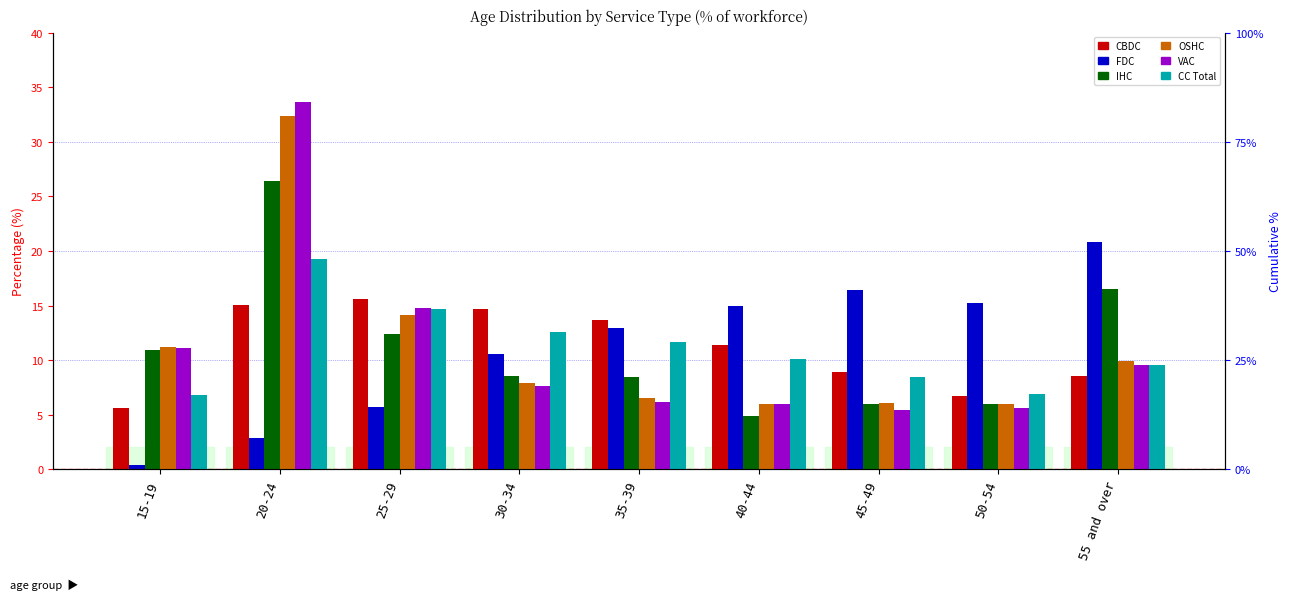

How many values in the CC Total series are below 10?

4